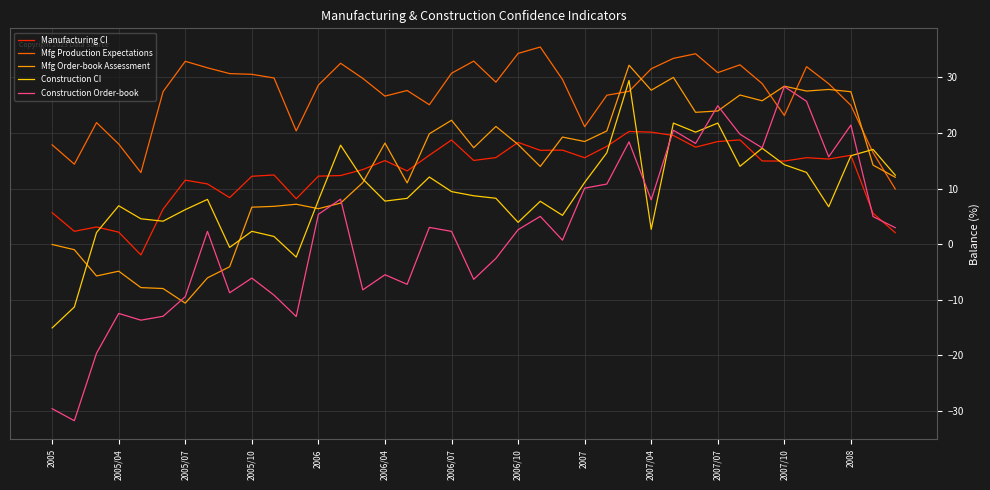

What is the sum of all Construction CI values?

348.8